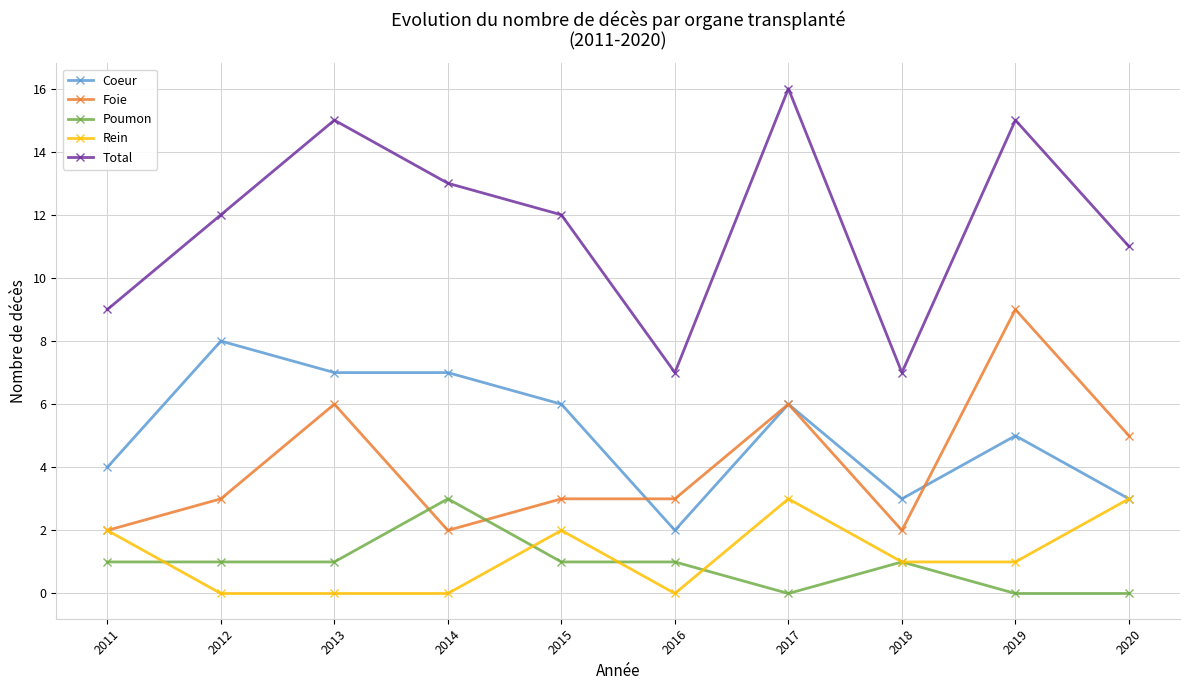

The value of Rein at 2011 is 2. True or false?

True